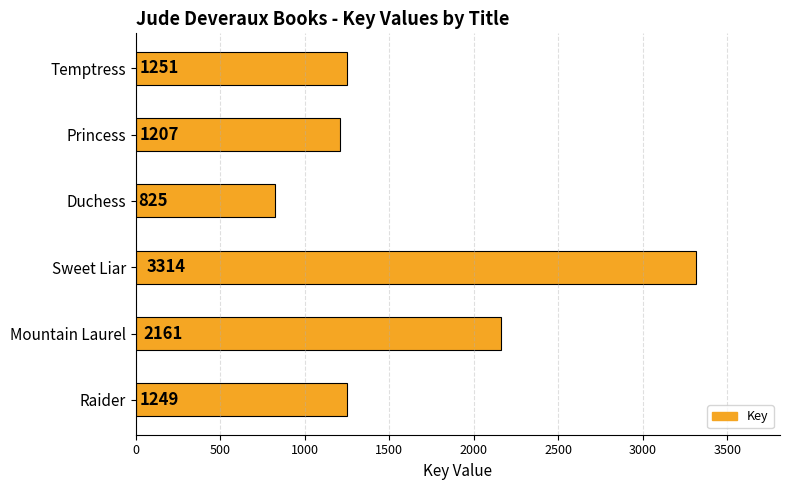

Approximately how many times larger is the value at Duchess compared to Temptress?

0.7